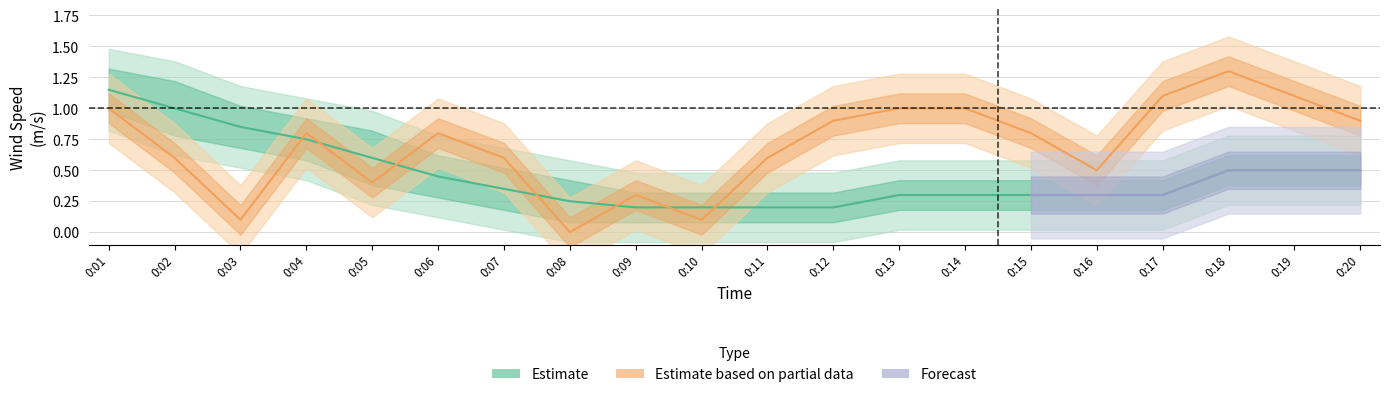

Is this an area chart (filled region under the line)?

No